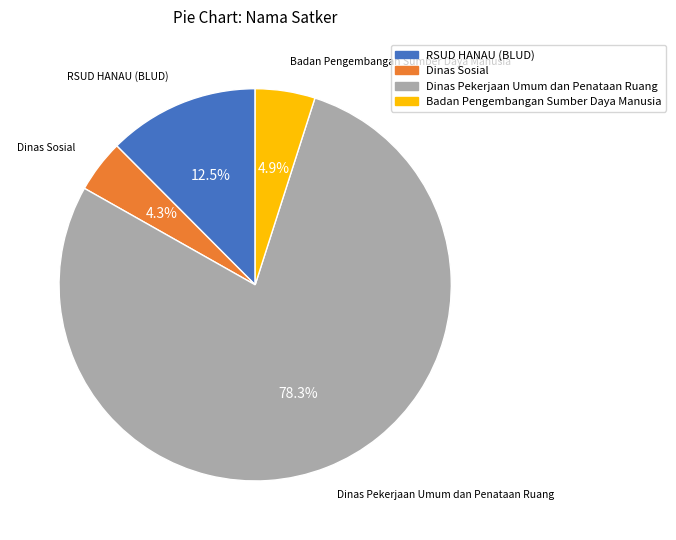

Is there a majority slice in this chart?

Yes